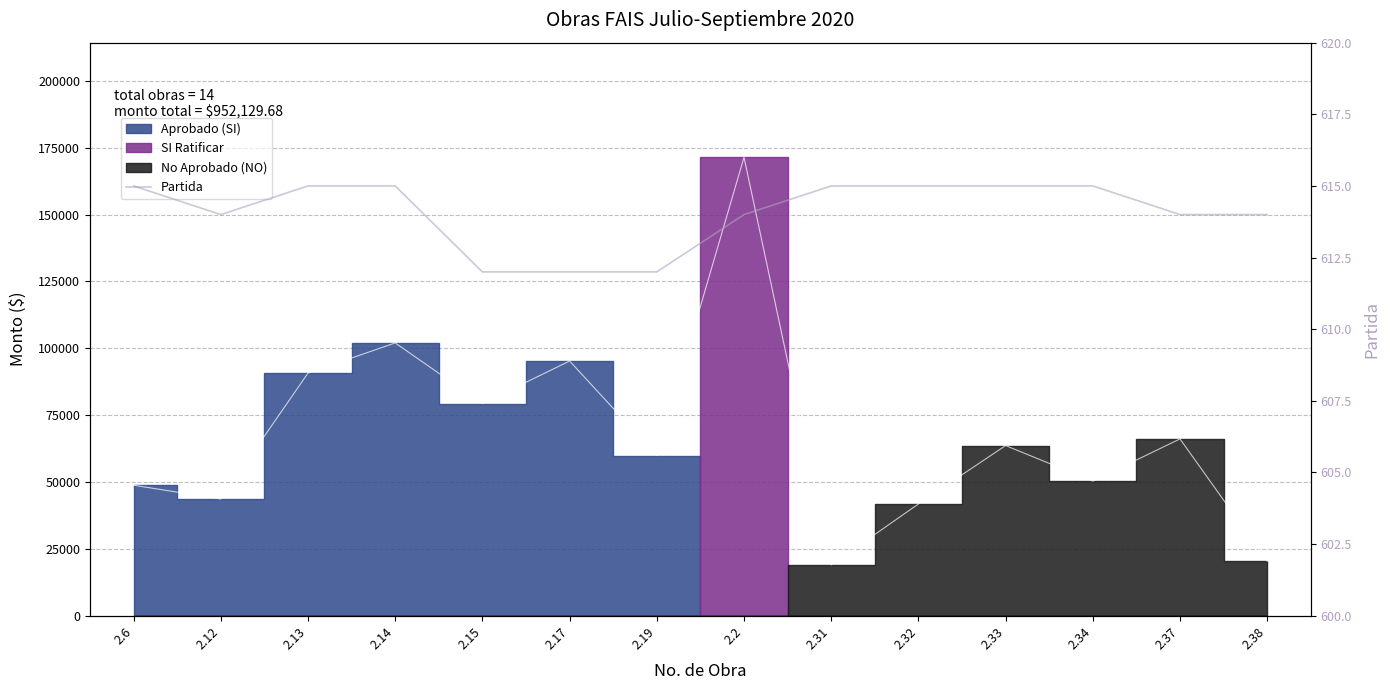

Does the chart have visible grid lines?

Yes